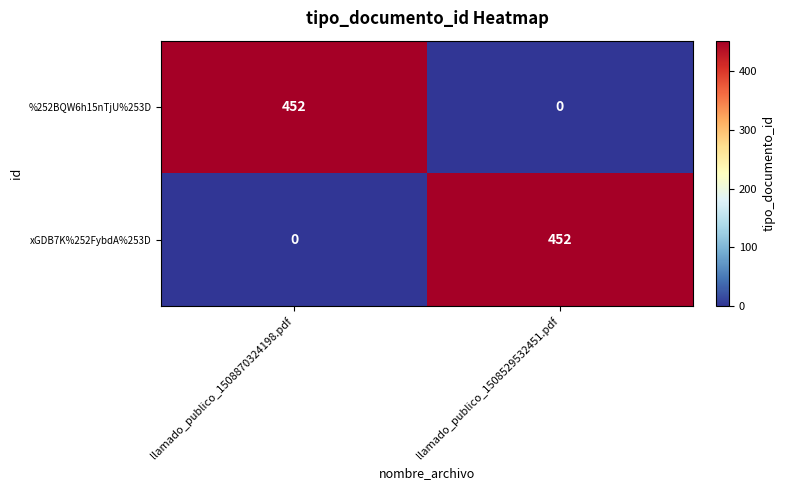

Reading left to right, list all the values displayed in this chart.

%252BQW6h15nTjU%253D: llamado_publico_1508870324198.pdf=452	llamado_publico_1508529532451.pdf=0
xGDB7K%252FybdA%253D: llamado_publico_1508870324198.pdf=0	llamado_publico_1508529532451.pdf=452